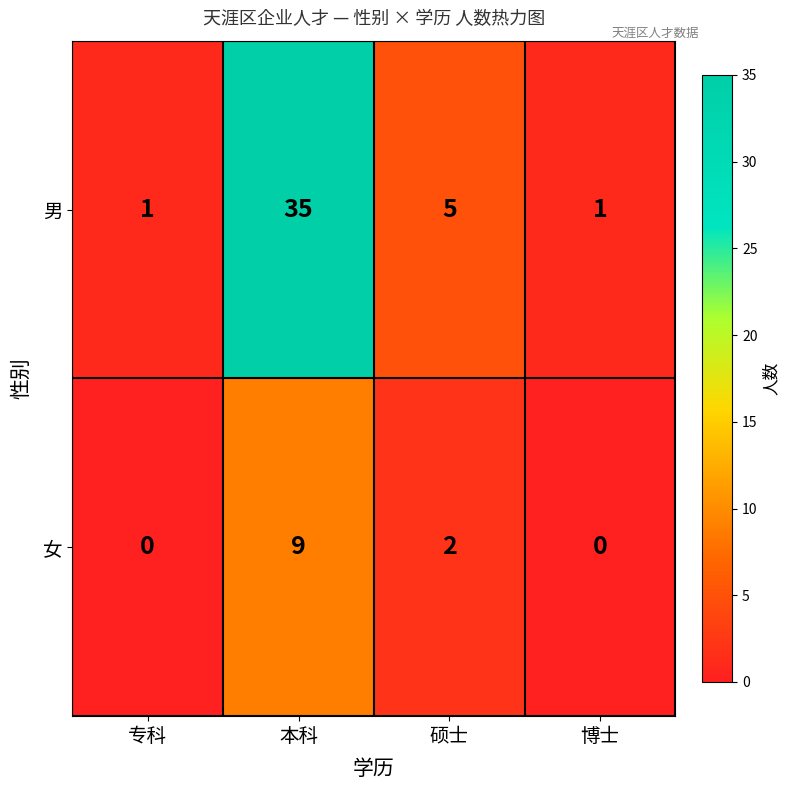

The value of 男 at 专科 is 0. True or false?

False